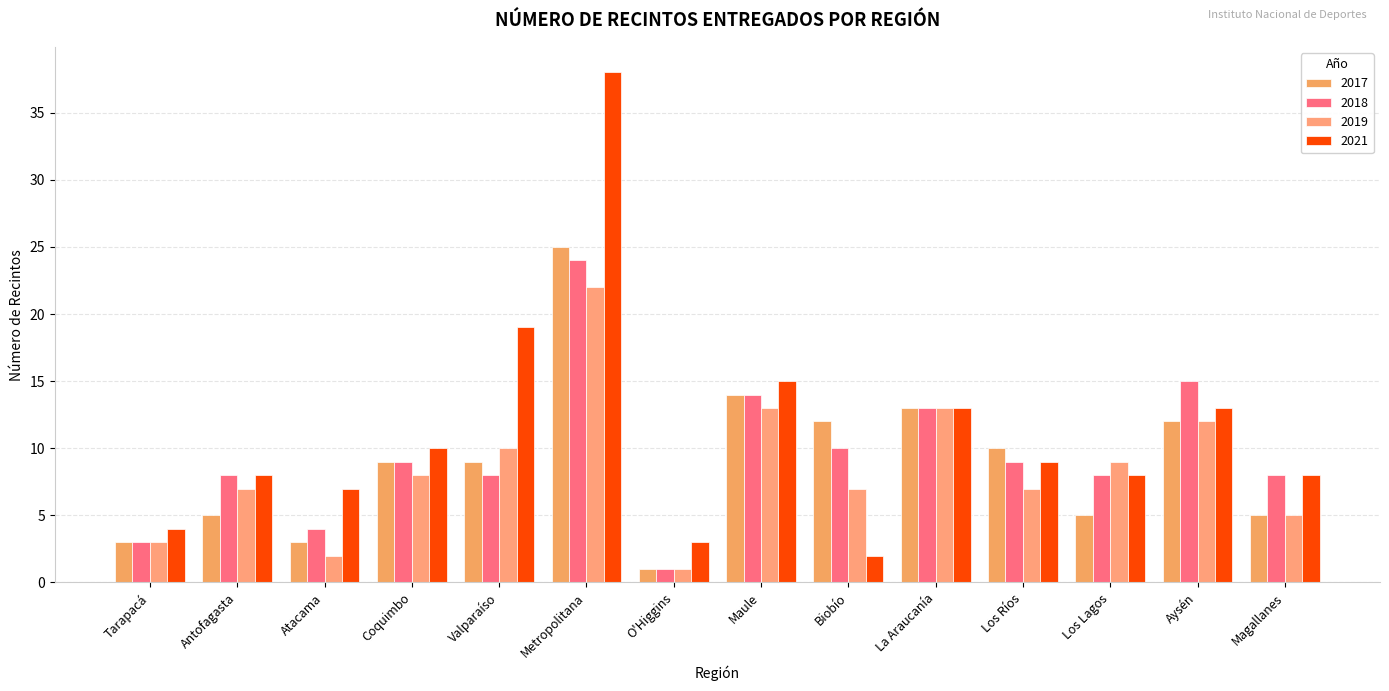

What position from the left is Tarapacá?

1